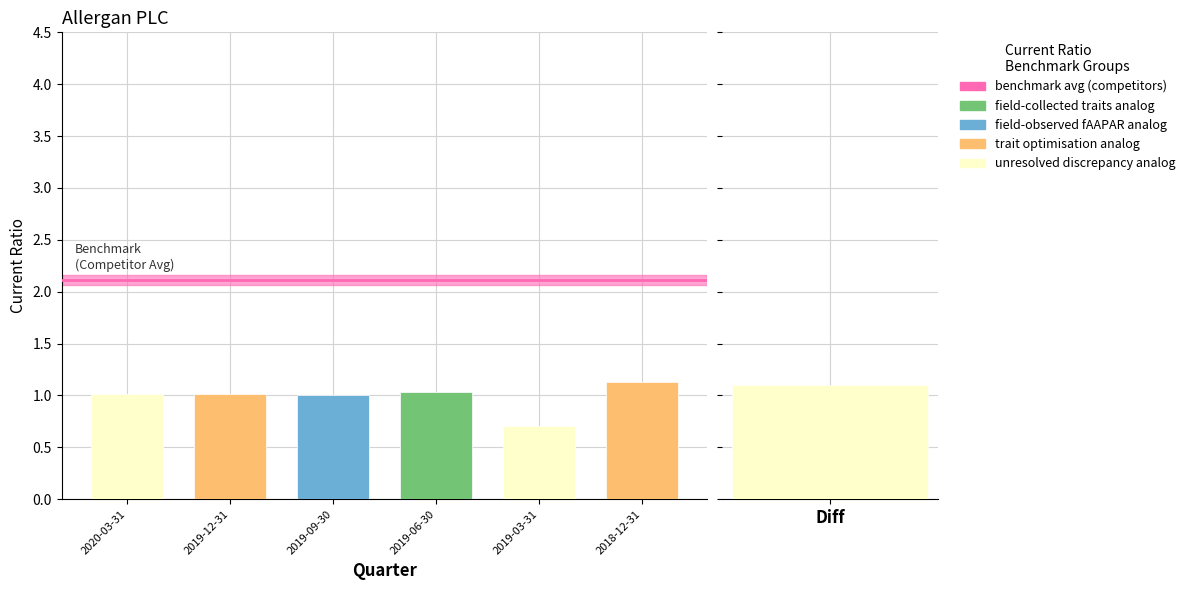

Is it true that the value at 2020-03-31 is 1.0?

True